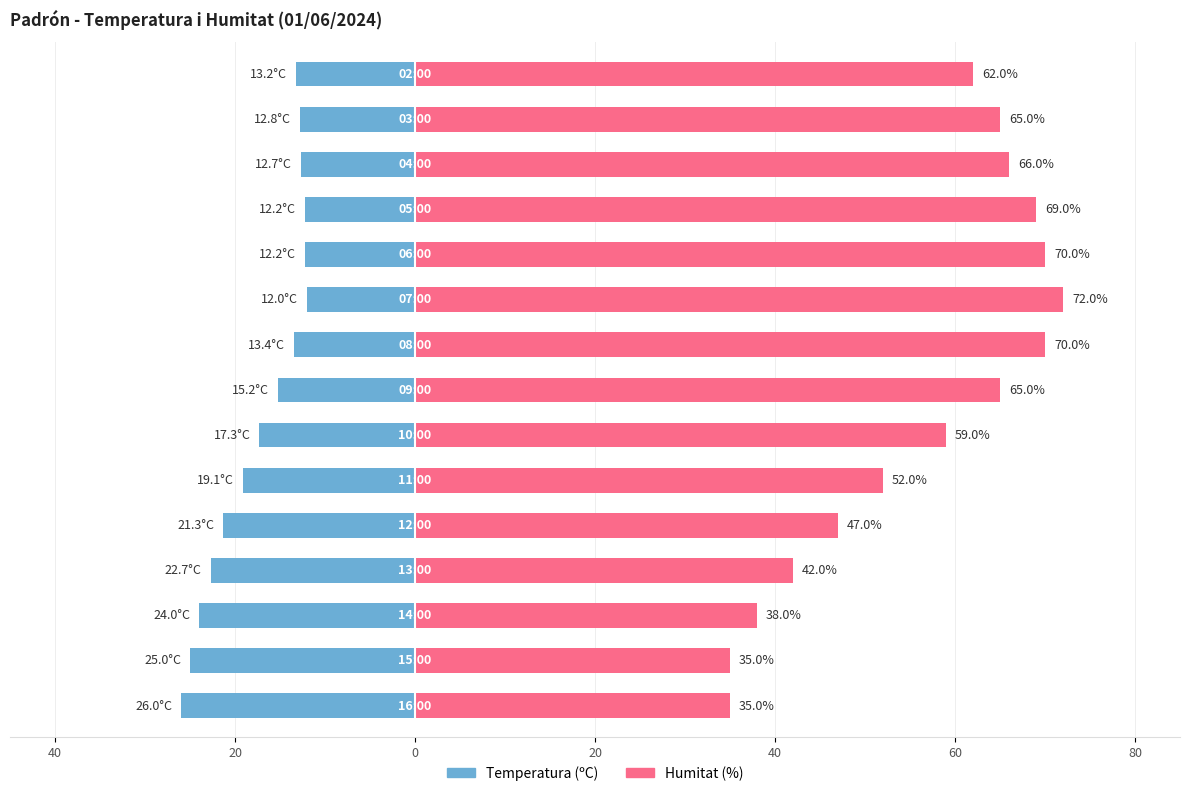

Which series changed the most between 0 and 10?

Humitat (%)